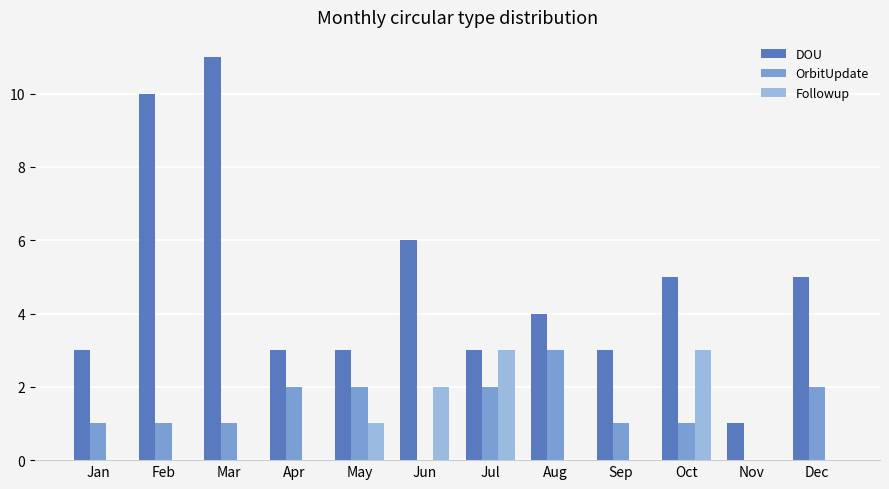

The value of DOU at Oct is 3. True or false?

False